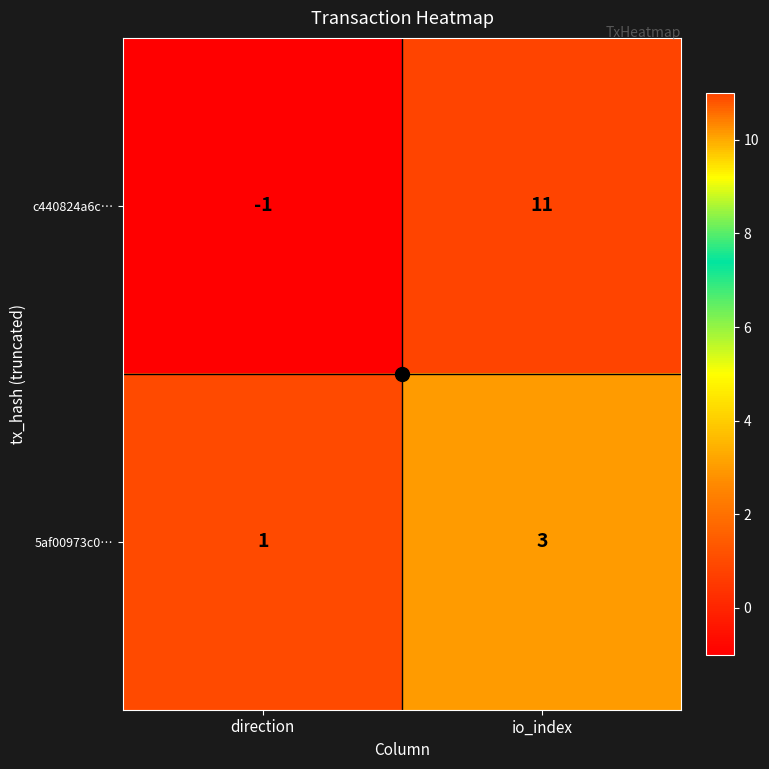

Is it true that 5af00973c0… equals 2 at io_index?

False